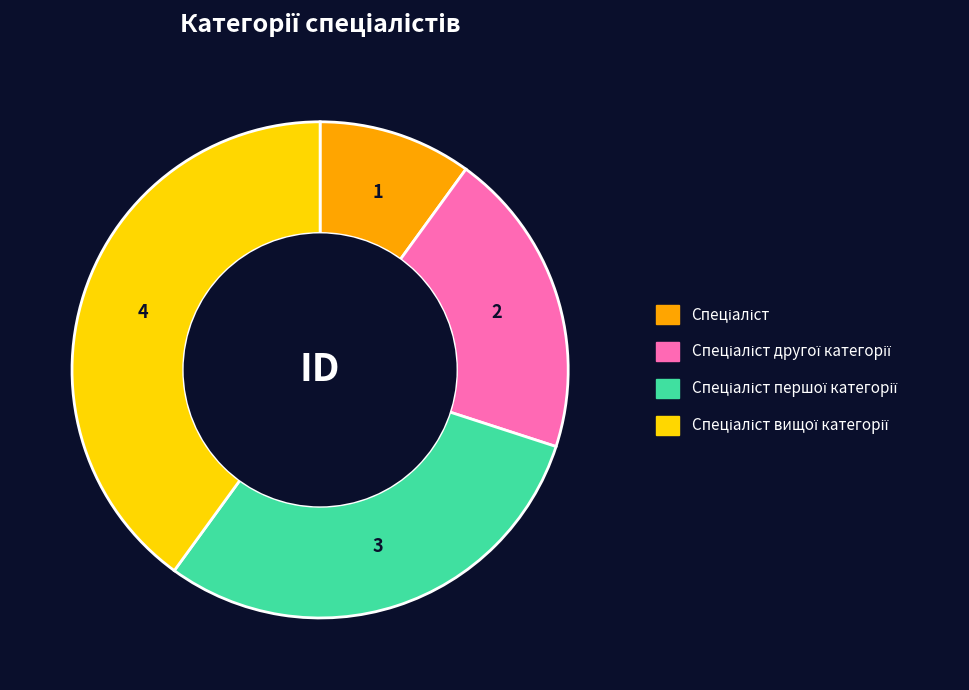

Is there any slice that represents more than half of the pie?

No